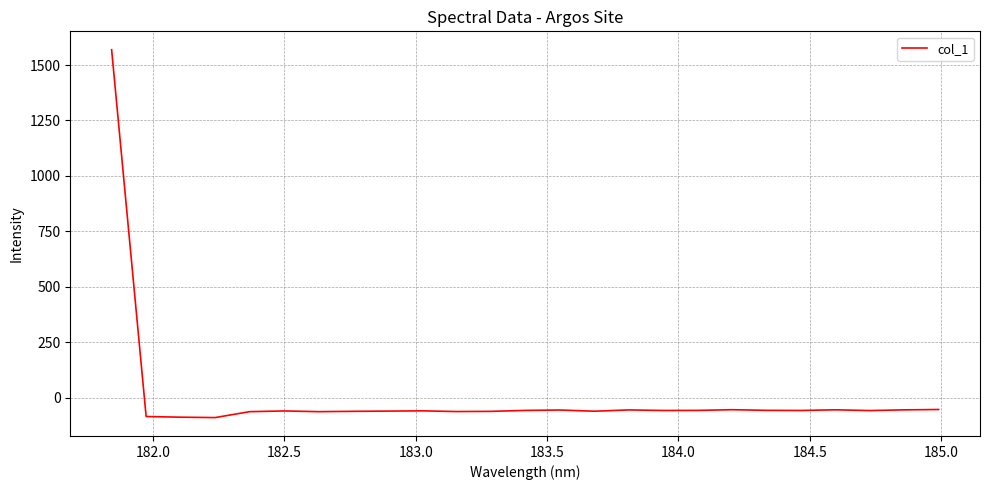

What is the greatest value displayed?

1569.0